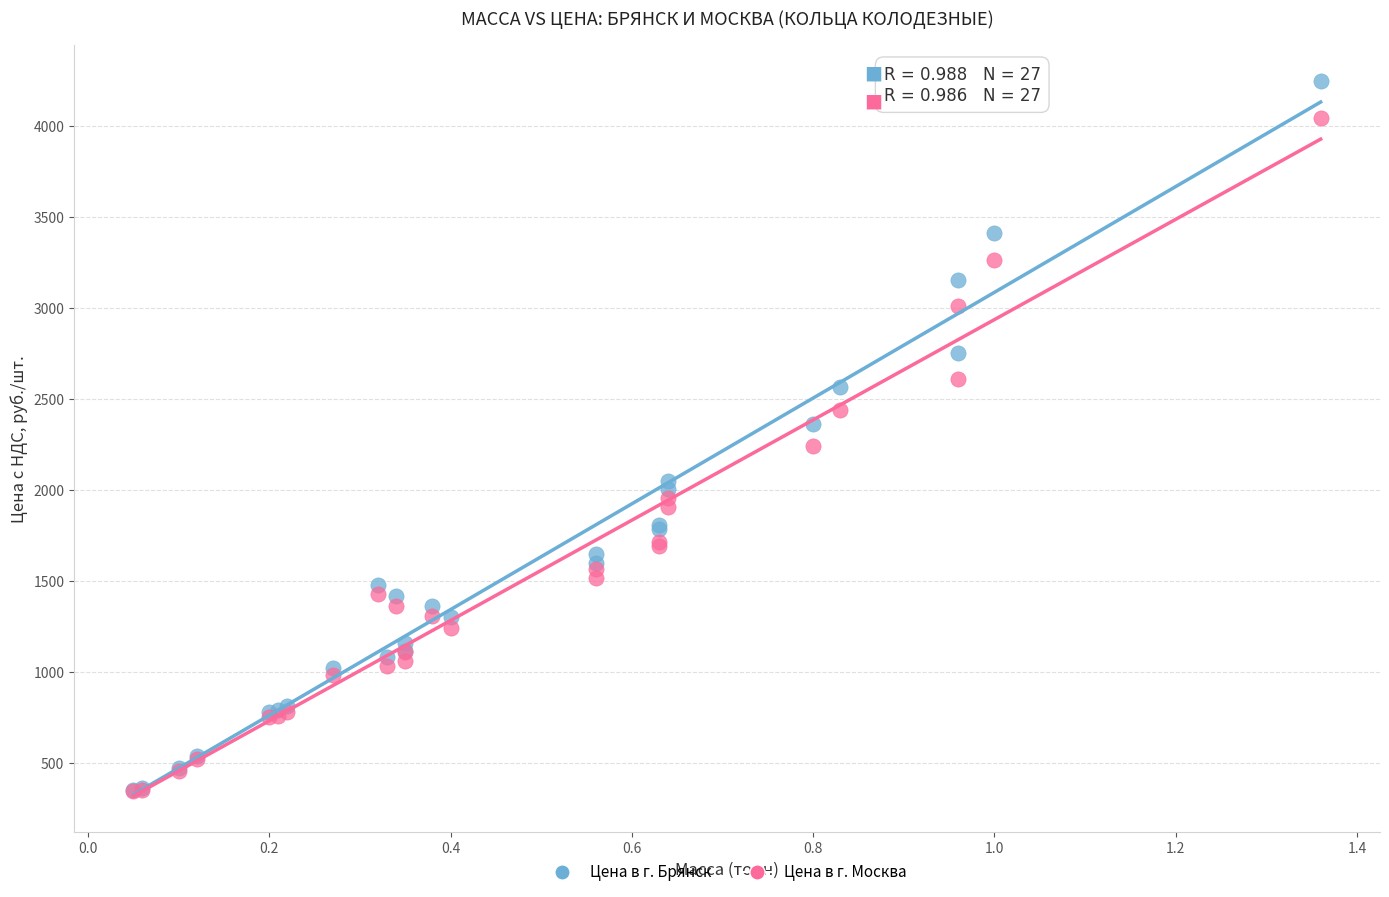

In the Цена в г. Москва series, what Y value is closest to 2193?

2239.0